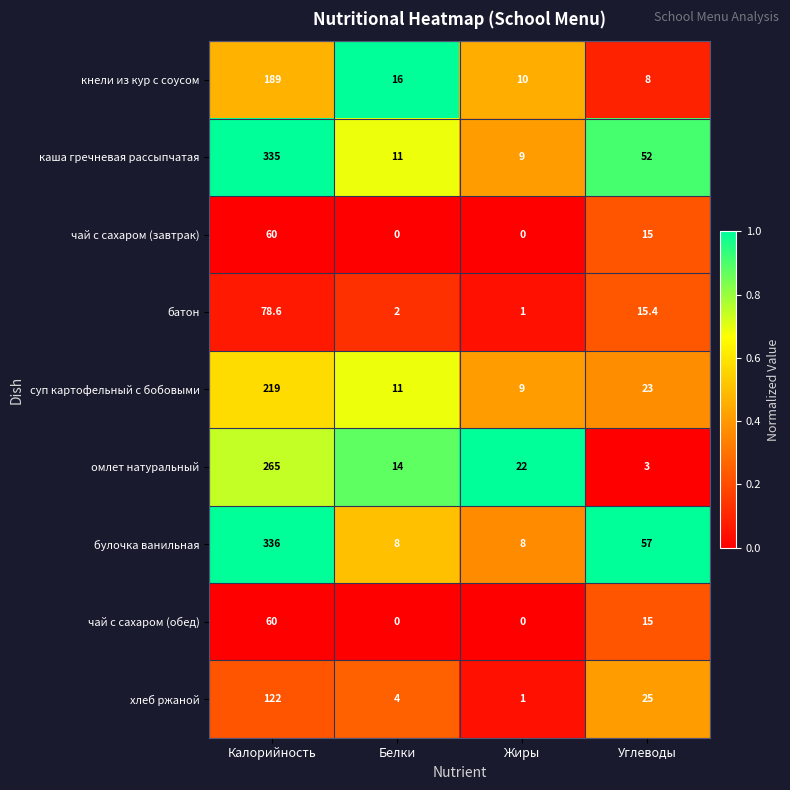

Which series has the largest total across all categories?

булочка ванильная